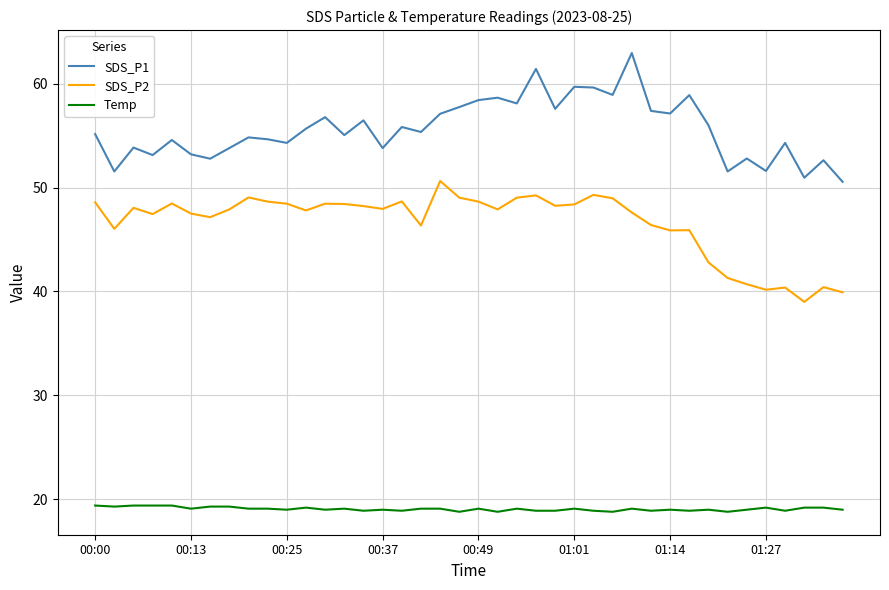

What is the maximum value shown in the chart?

63.0